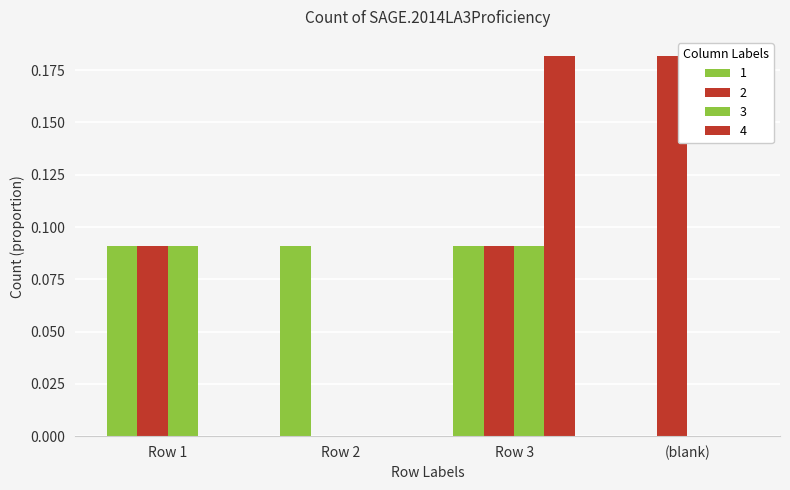

What is the value of the 3 bar at the 3rd from the left?

0.1